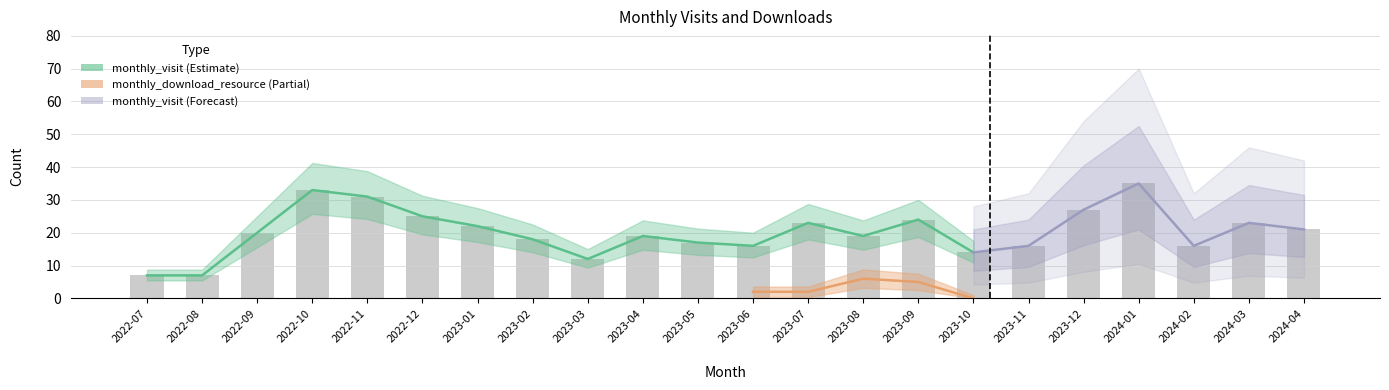

Are the bars grouped side by side (vs. stacked)?

No